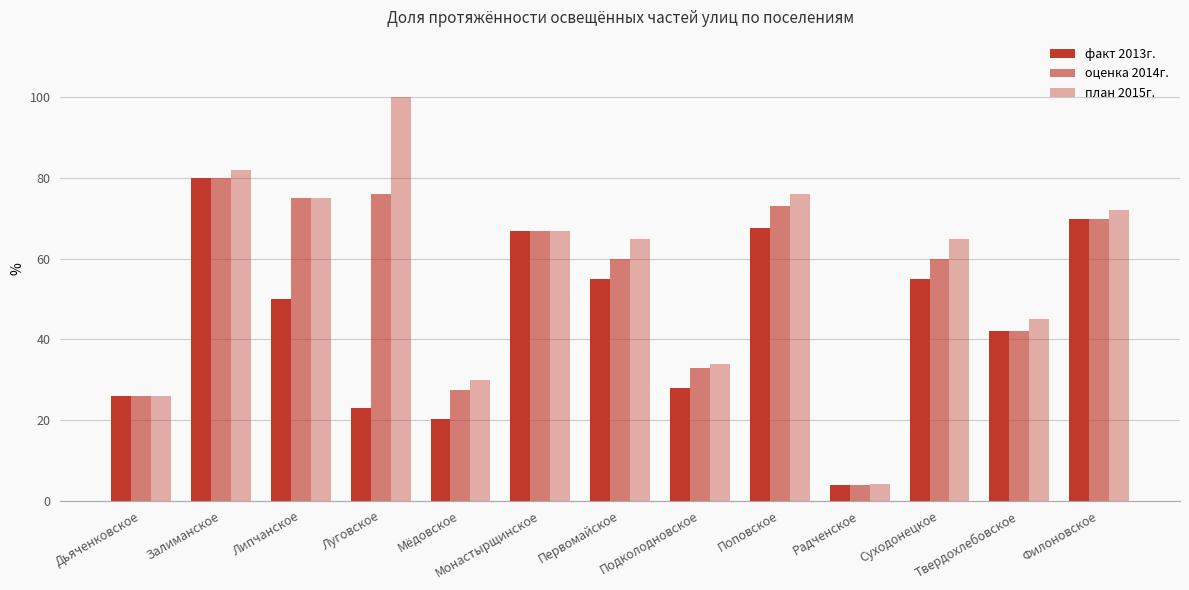

Reading right to left, transcribe all the data shown in this chart.

факт 2013г.: 69.9	42.0	55.0	4.0	67.6	28.0	55.0	67.0	20.3	23.0	50.0	80.0	26.0
оценка 2014г.: 69.9	42.0	60.0	4.0	73.0	33.0	60.0	67.0	27.5	76.0	75.0	80.0	26.0
план 2015г.: 72.0	45.0	65.0	4.2	76.0	34.0	65.0	67.0	29.9	100.0	75.0	82.0	26.0